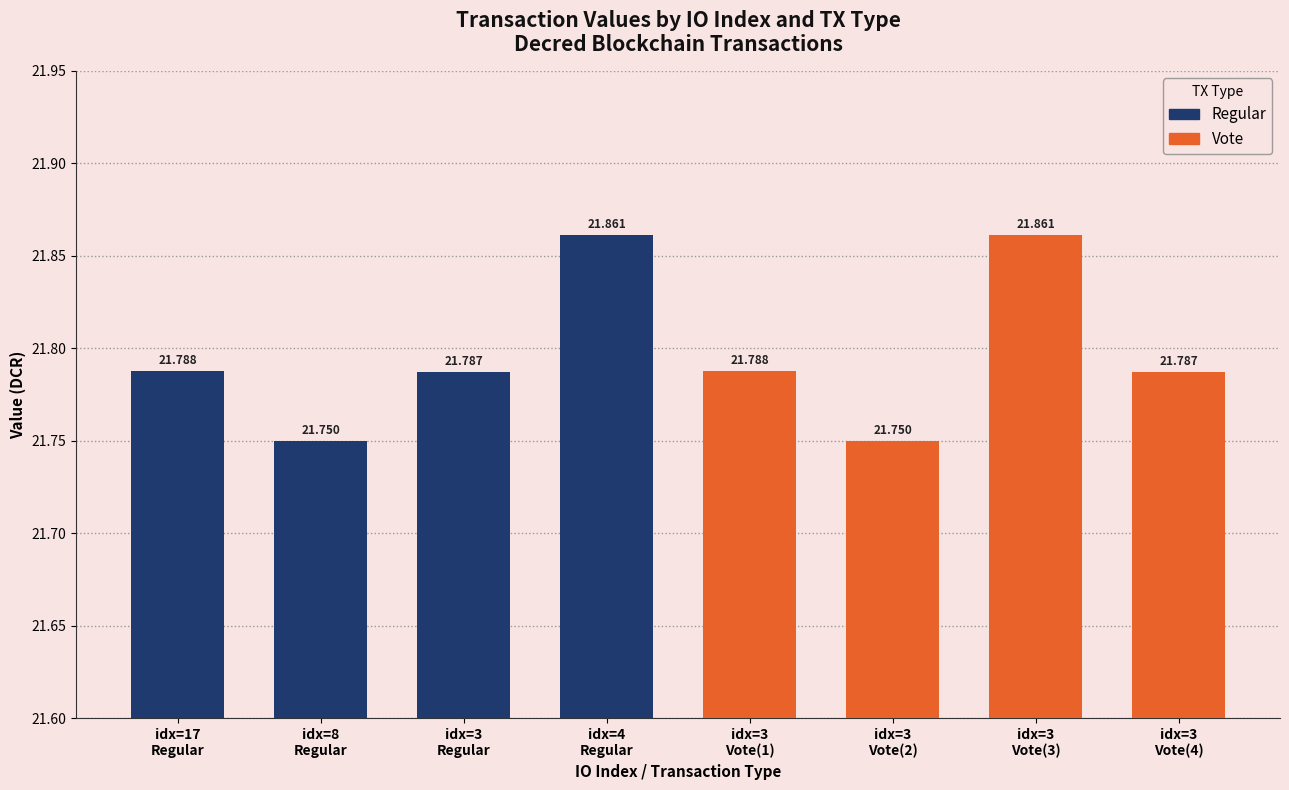

Which category has the lowest value across all series?

idx=8
Regular